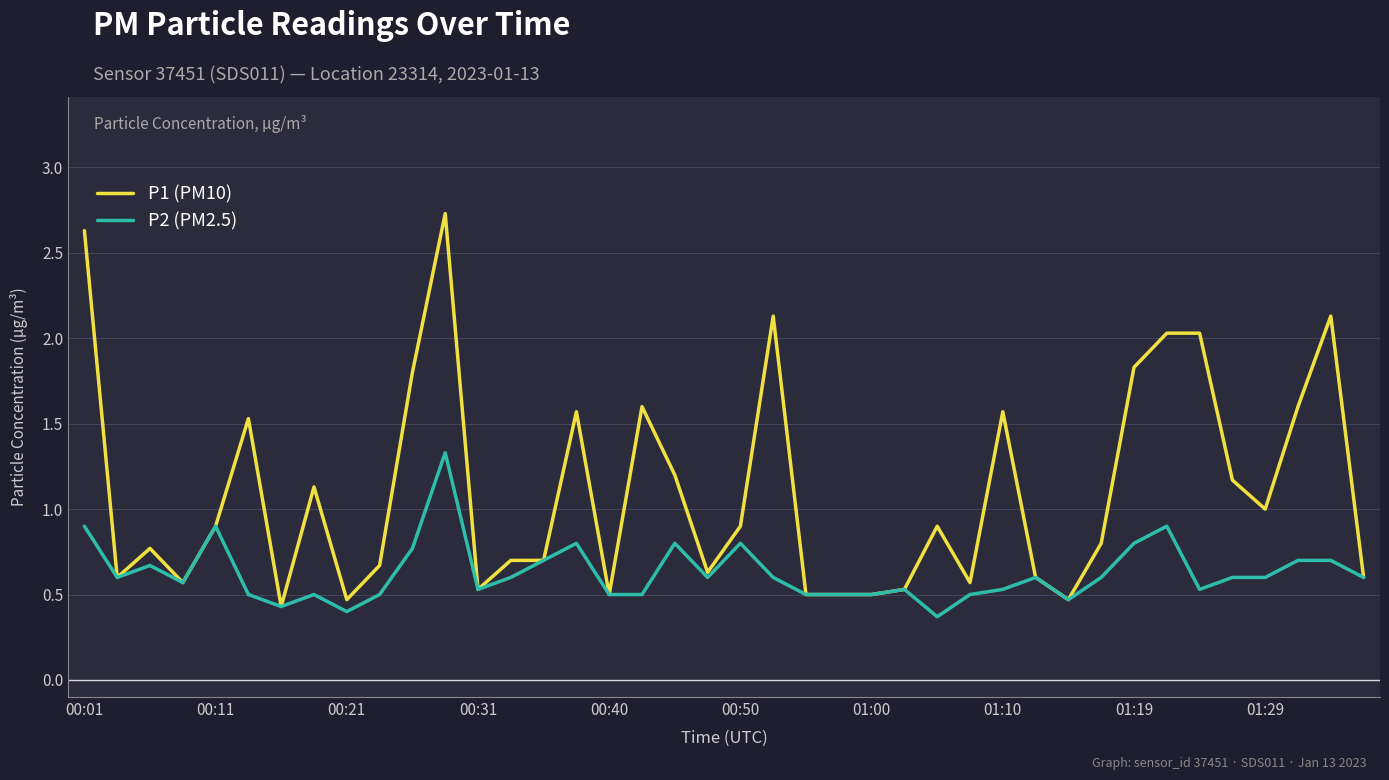

Which series has the largest total across all categories?

P1 (PM10)